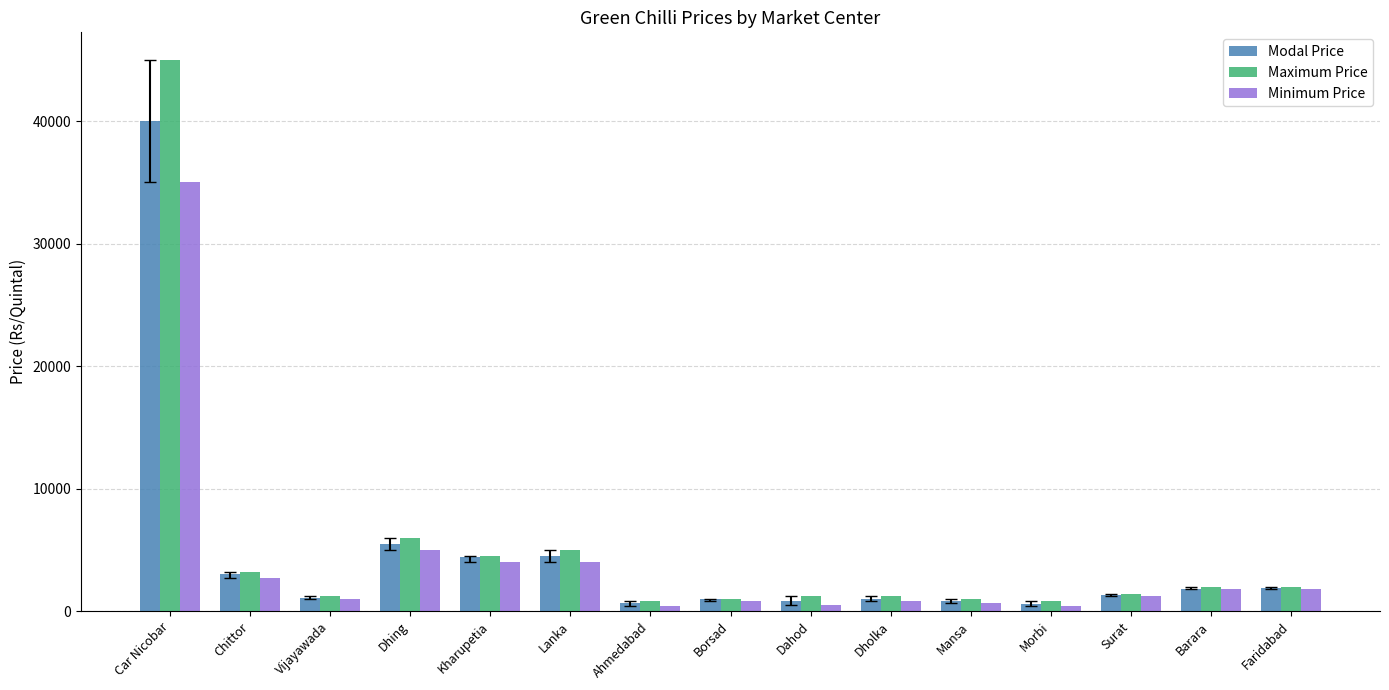

Does the chart contain stacked bars?

No